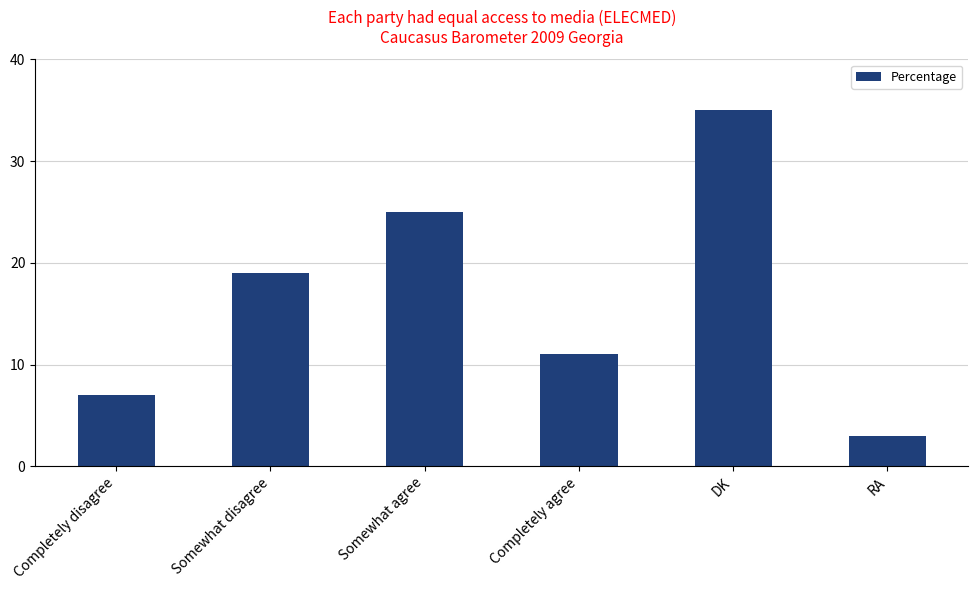

What is the ratio of the value at Somewhat agree to the value at DK?

0.7